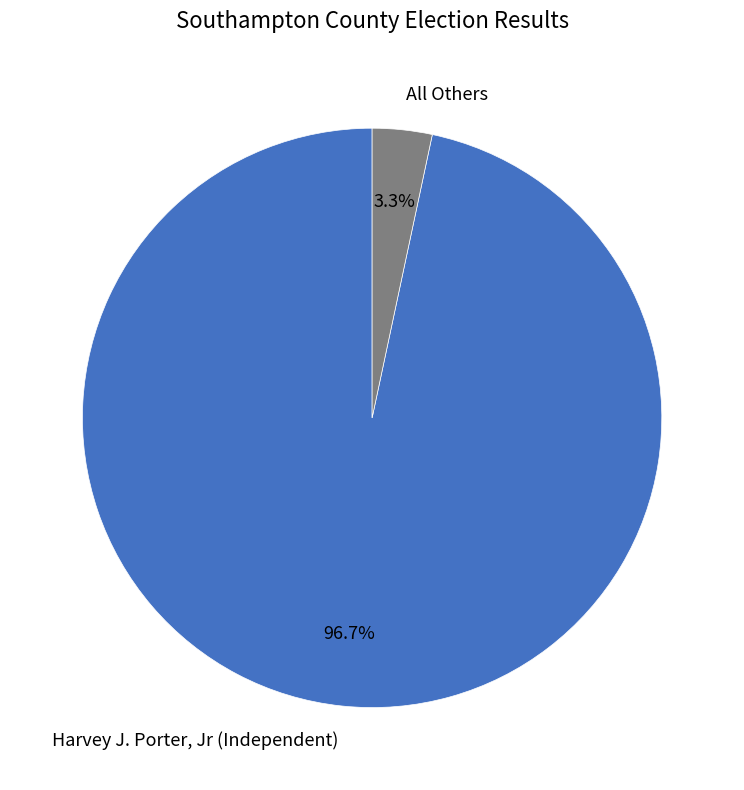

How many segments does this pie chart have?

2